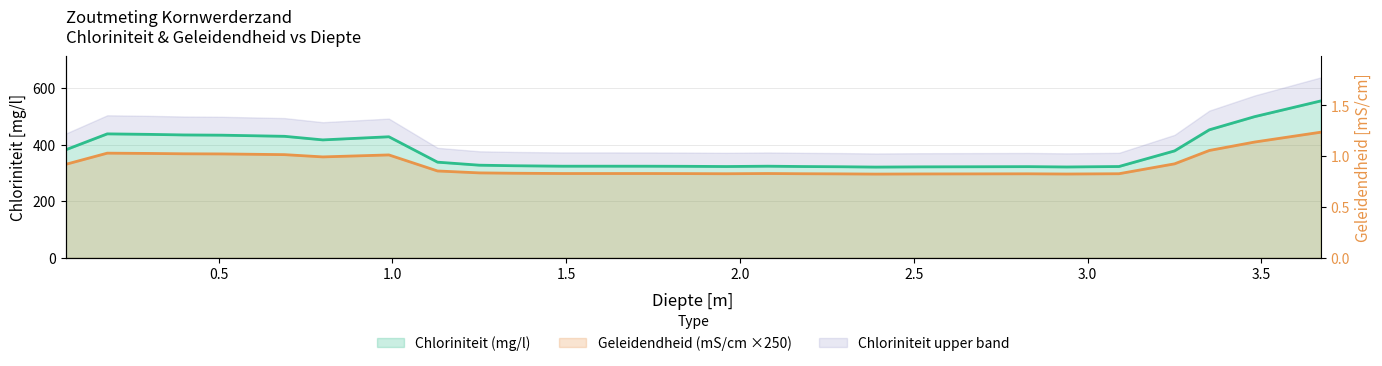

Does the chart display data point markers on the line(s)?

No